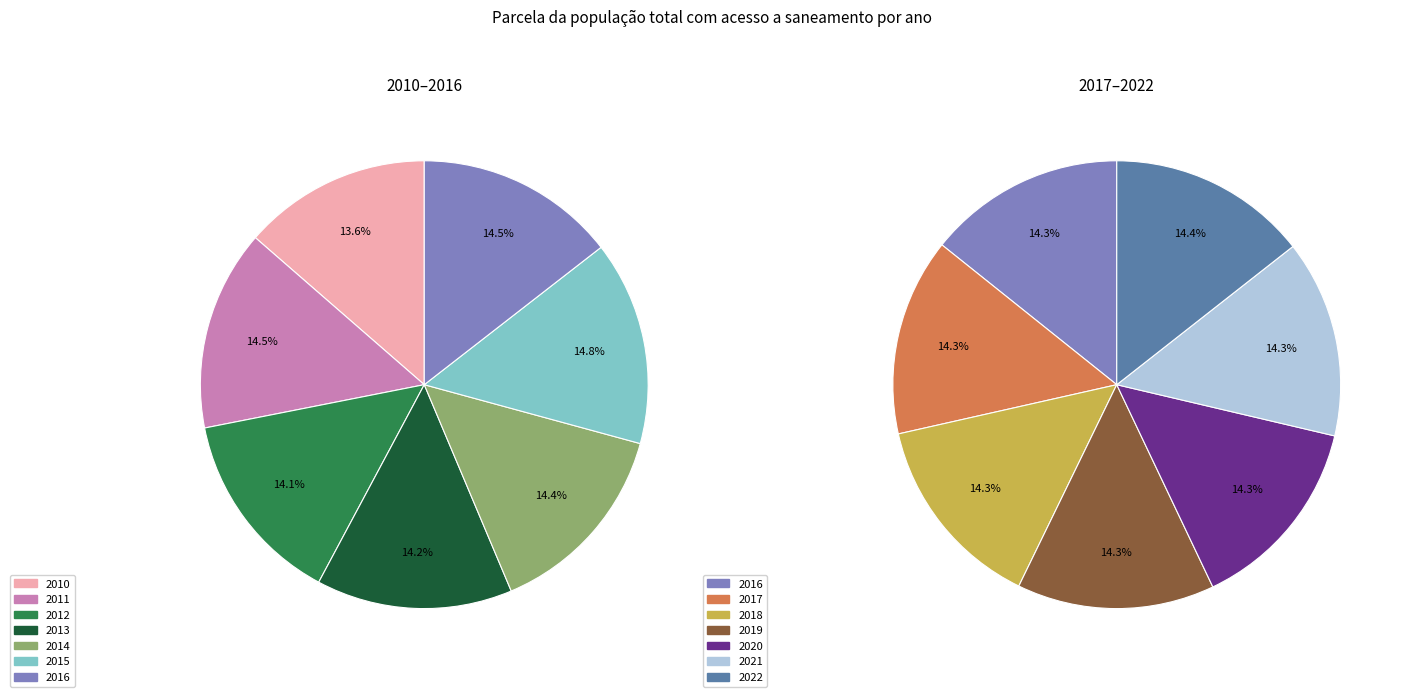

Rank the categories by value from lowest to highest.

2010, 2012, 2013, 2014, 2016, 2017, 2018, 2019, 2020, 2021, 2011, 2022, 2015